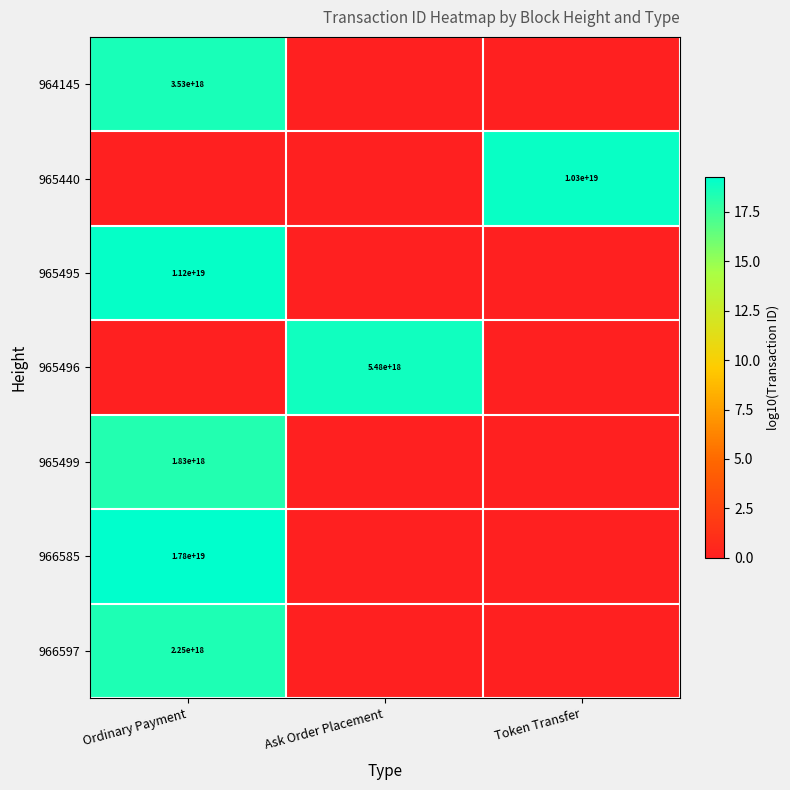

True or false: 966585 has a value of 25905241463879356416 at Ordinary Payment.

False